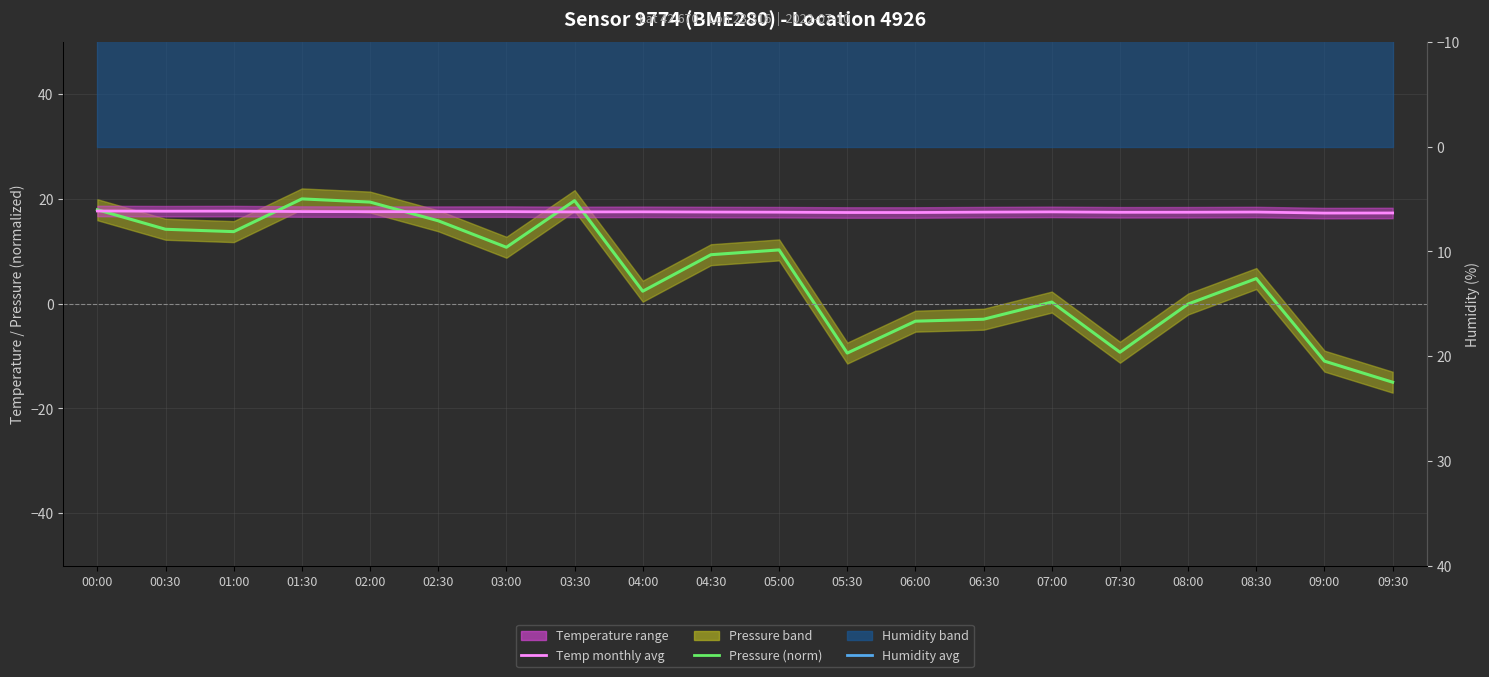

At which category does Pressure (norm) reach its first local valley?

01:00